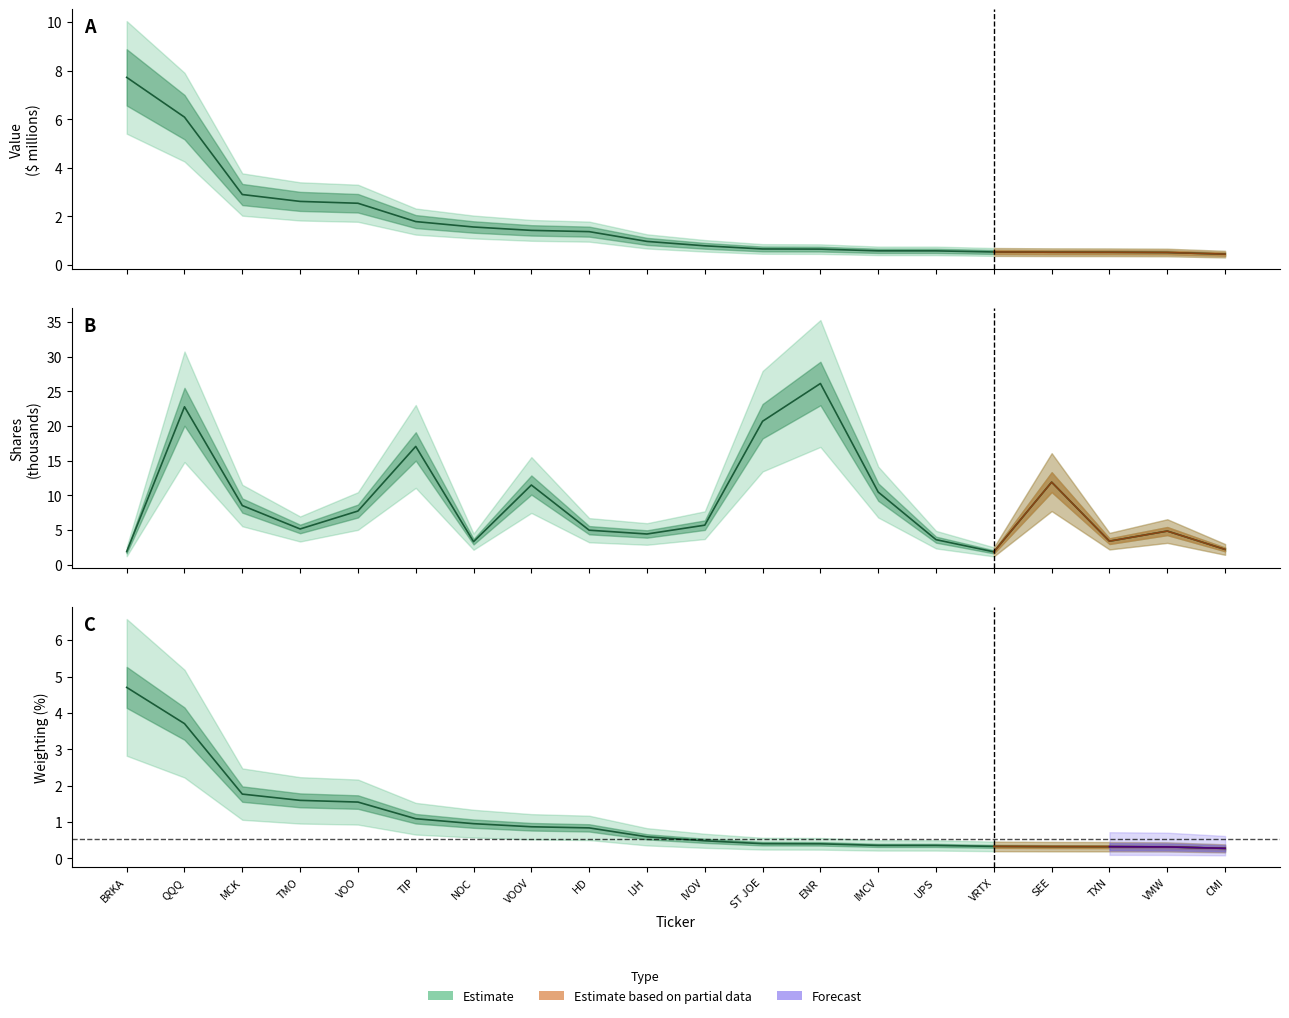

How many times do shares and value cross each other?

1